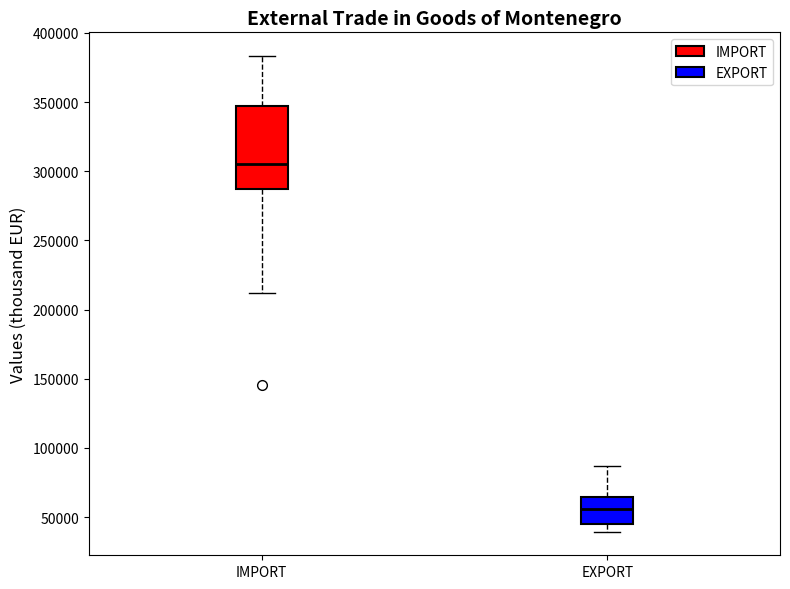

Reading left to right, read every box against the y-axis: the position of its median line, the range the box covers, and the ends of its whiskers. The values are not printed on the chart, so give them approximately, as read against the axis.

IMPORT: median 305000, box 285000 to 345000, whiskers 210000 to 385000
EXPORT: median 55000, box 45000 to 65000, whiskers 40000 to 85000